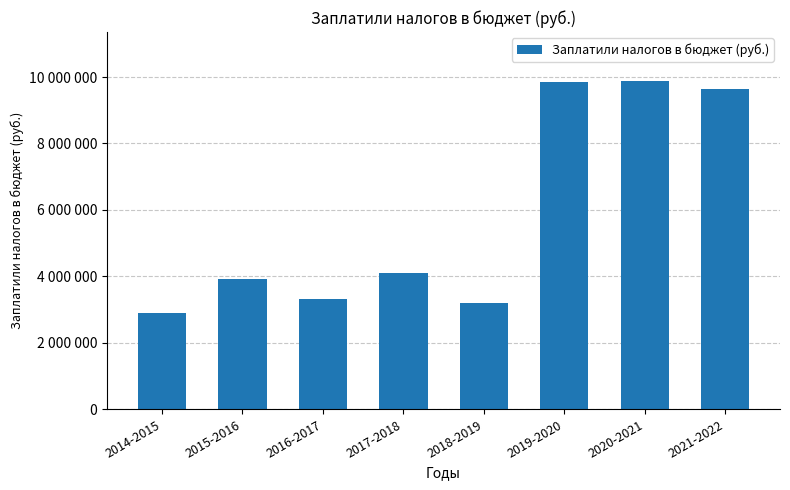

Are the bars horizontal?

No